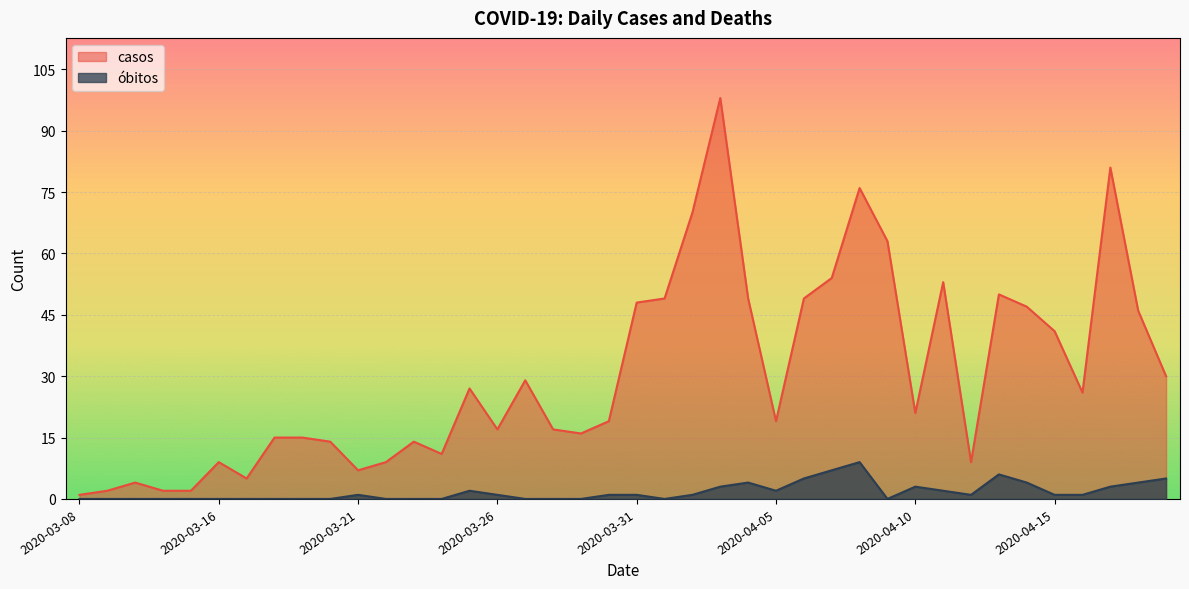

How many interior local valleys does the casos series have?

9